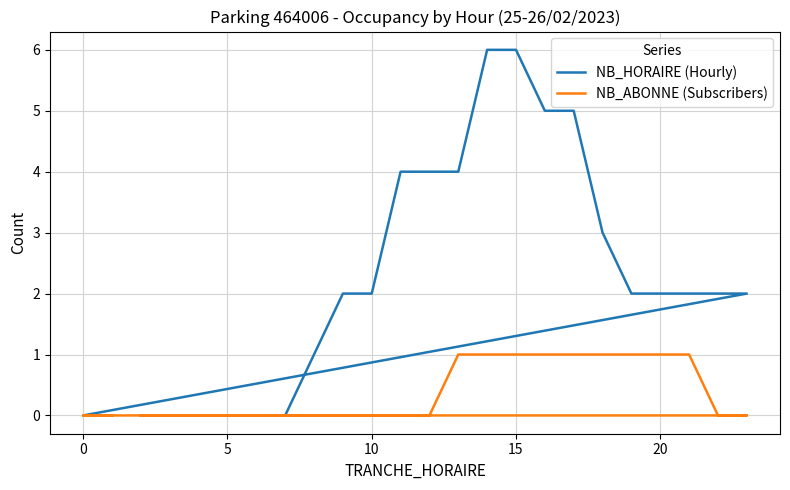

How many lines are shown in the chart?

2